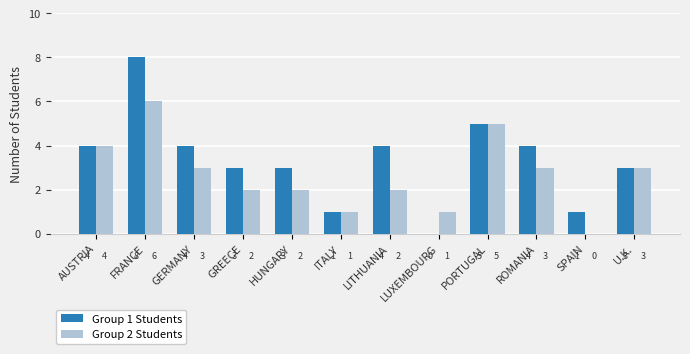

What is the average value of the Group 2 Students series?

3